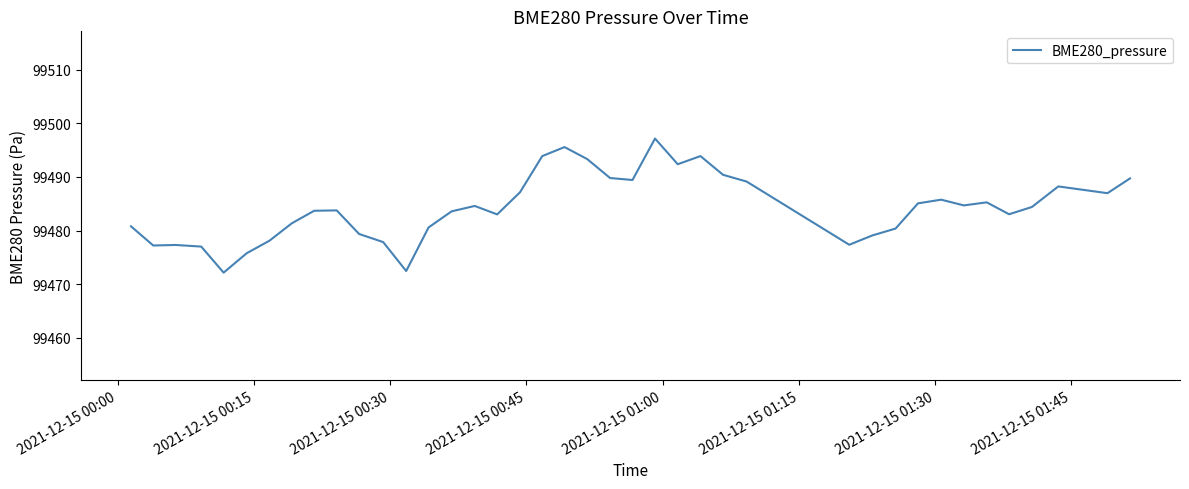

Is this an area chart (filled region under the line)?

No